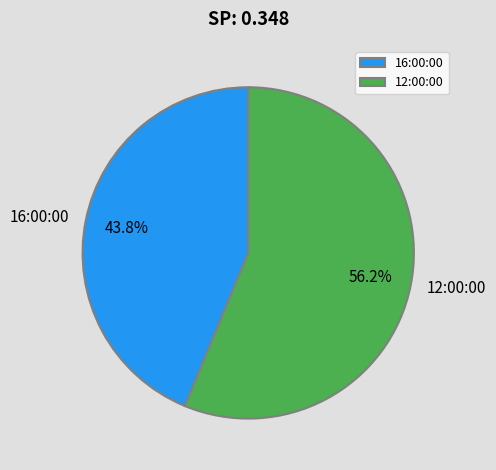

How many slices are in this pie chart?

2